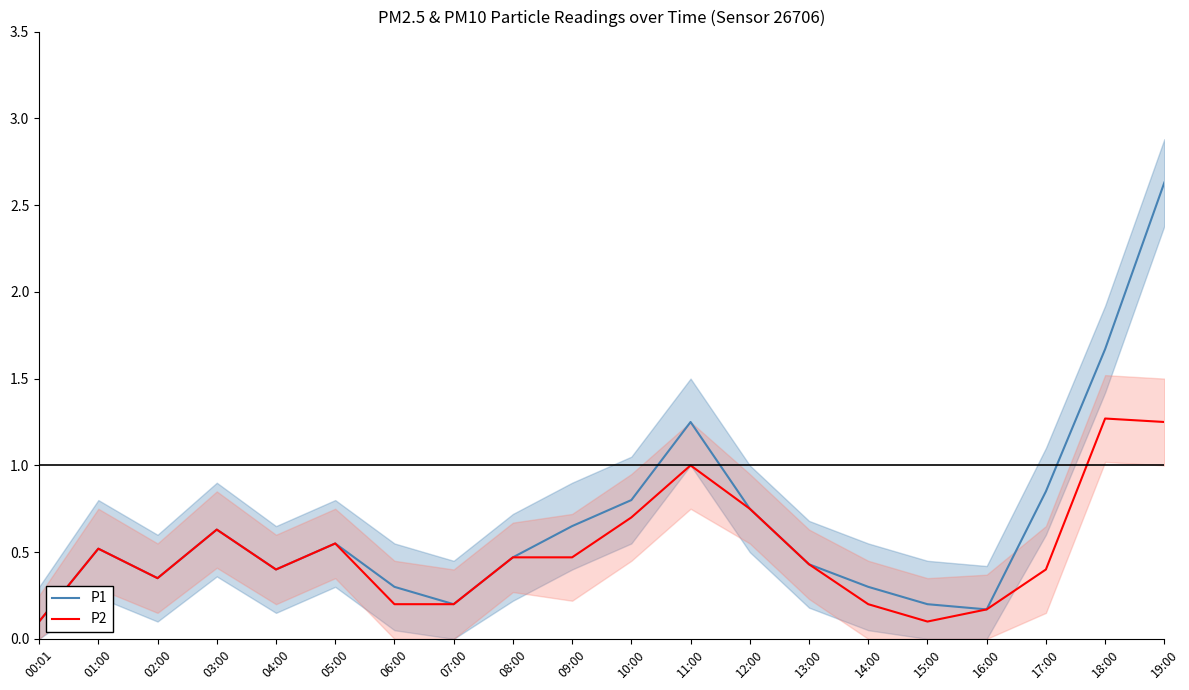

At how many categories does at least one series exceed 2?

1